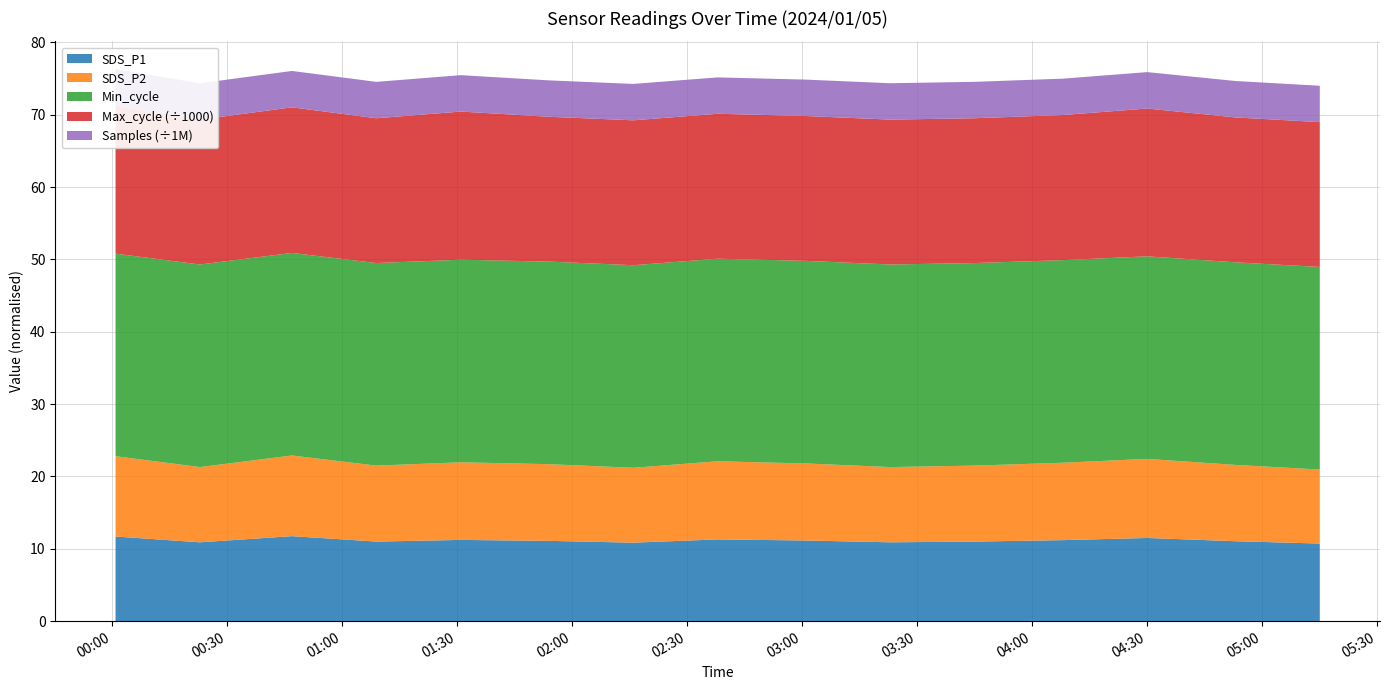

Reading left to right, list all the values displayed in this chart.

SDS_P1: 11.7	10.9	11.8	11.0	11.2	11.1	10.8	11.3	11.2	10.9	11.0	11.2	11.5	11.1	10.7
SDS_P2: 11.1	10.4	11.2	10.5	10.7	10.6	10.3	10.8	10.7	10.4	10.5	10.7	10.9	10.6	10.2
Min_cycle: 28.0	28.0	28.0	28.0	28.0	28.0	28.0	28.0	28.0	28.0	28.0	28.0	28.0	28.0	28.0
Max_cycle: 20493.0	20018.0	20125.0	20013.0	20481.0	20021.0	20029.0	20033.0	20025.0	20026.0	20018.0	20061.0	20429.0	20030.0	20018.0
Samples: 5034025.0	5031508.0	5028233.0	5030560.0	5029619.0	5030028.0	5031095.0	5030407.0	5029504.0	5027579.0	5030896.0	5026537.0	5033099.0	5033567.0	5027583.0